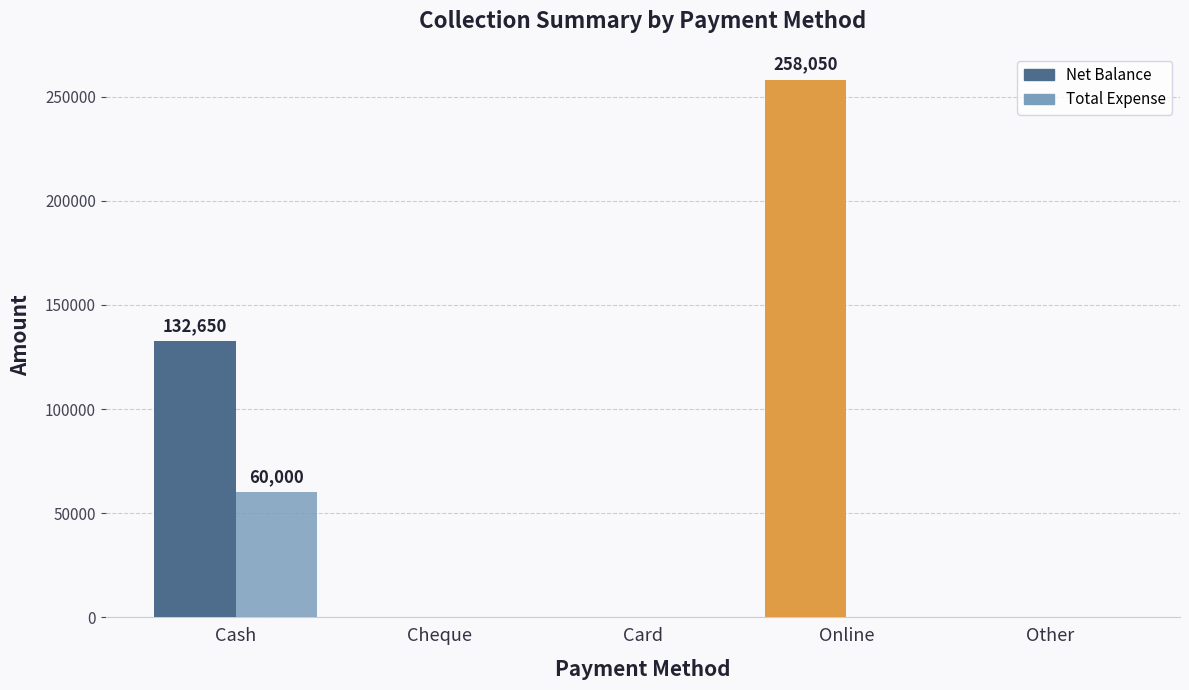

At which label is Total Expense closest to 30000?

Cash